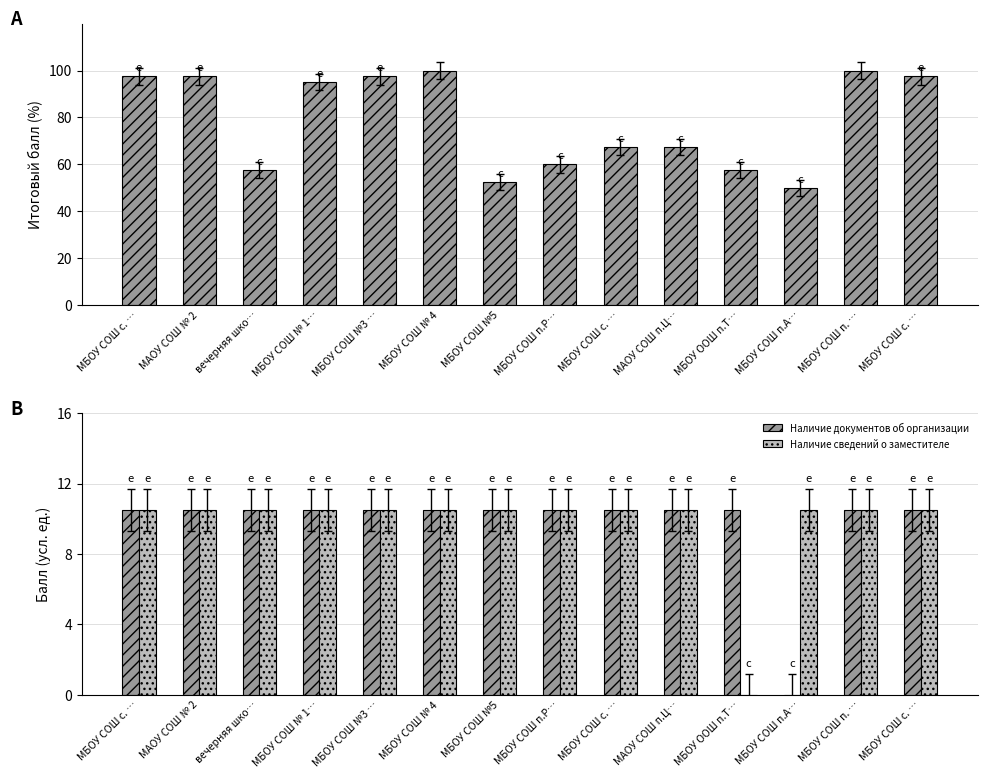

The Наличие документов об организации series shows 10.5 at МБОУ ООШ п.Т…. True or false?

True